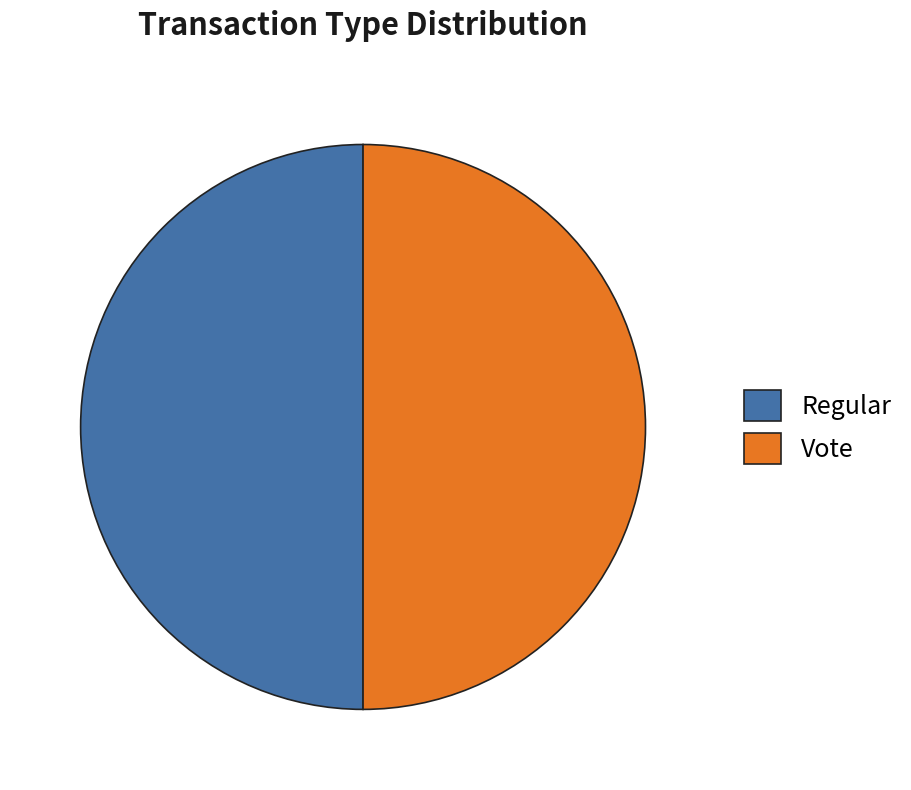

Do Regular and Vote together represent more than half of the pie?

Yes